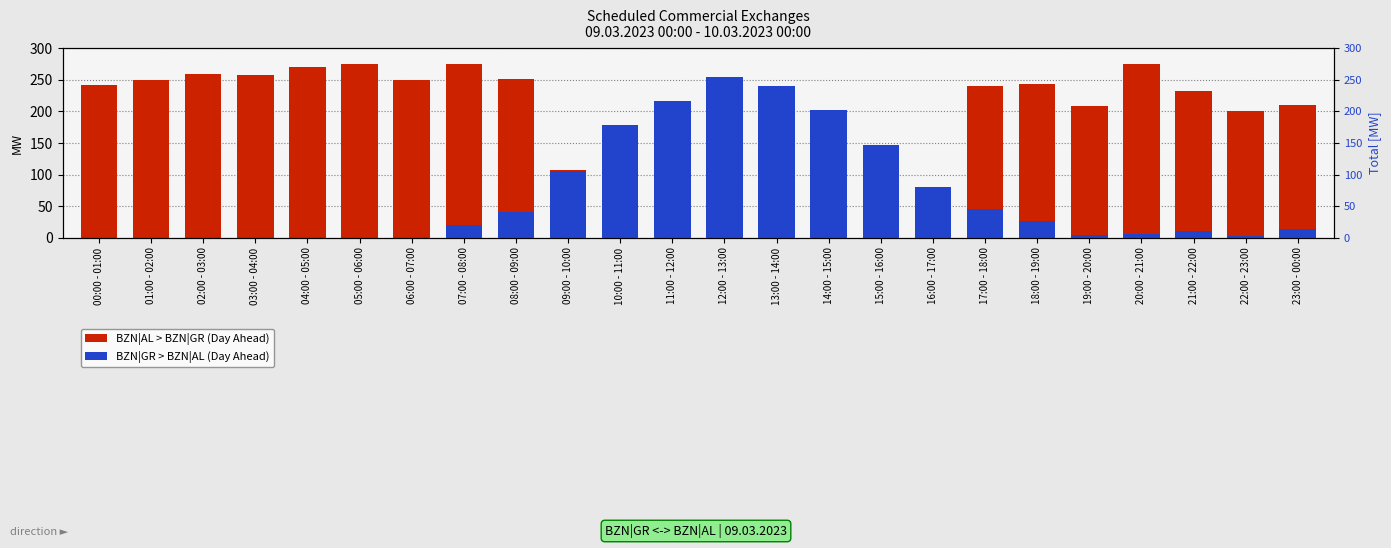

Read the BZN|AL > BZN|GR (Day Ahead) value at 16:00 - 17:00.

77